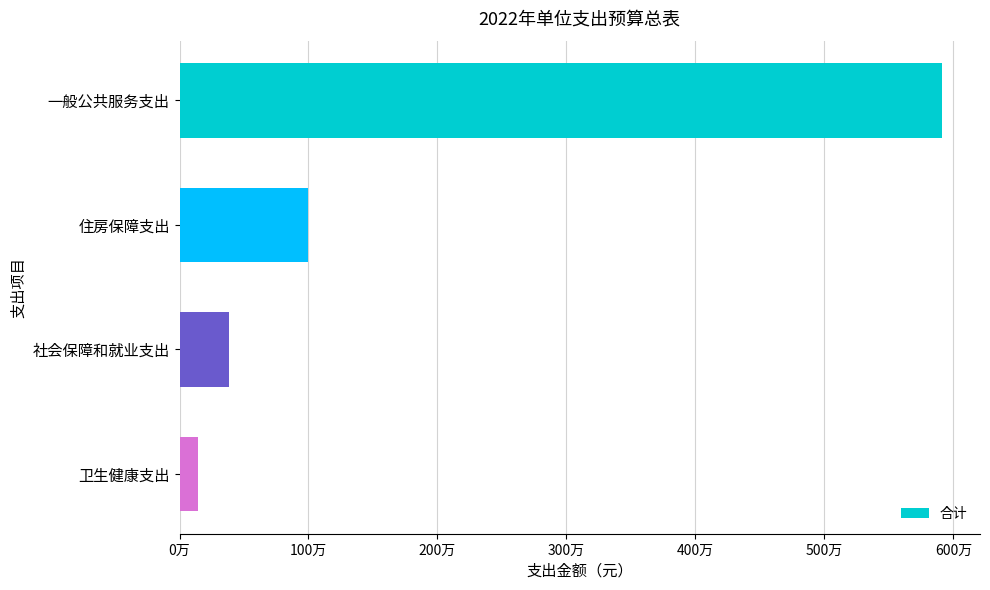

What is the smallest value displayed?

146100